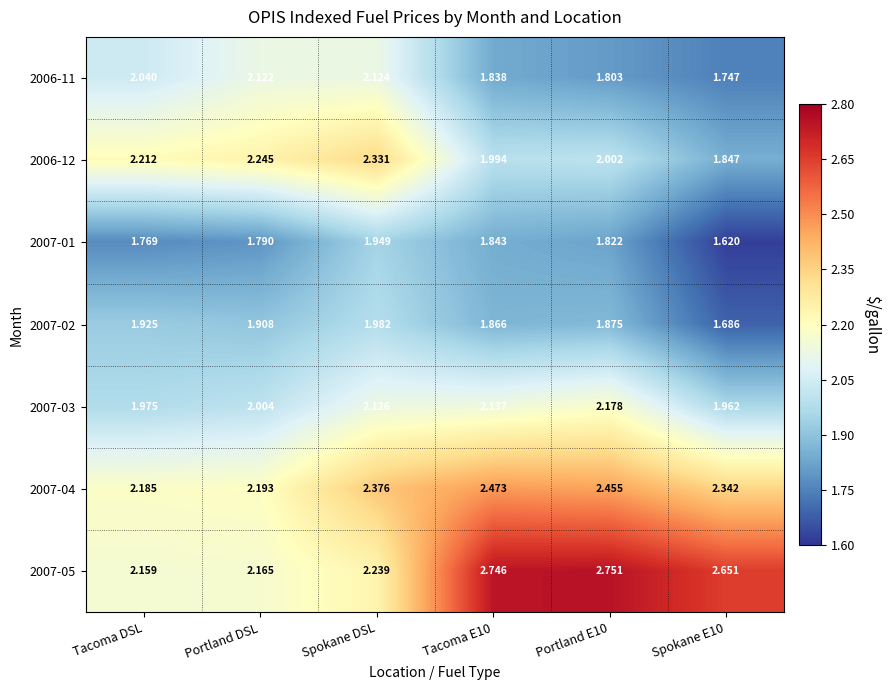

Which series has the widest spread of values?

2007-05